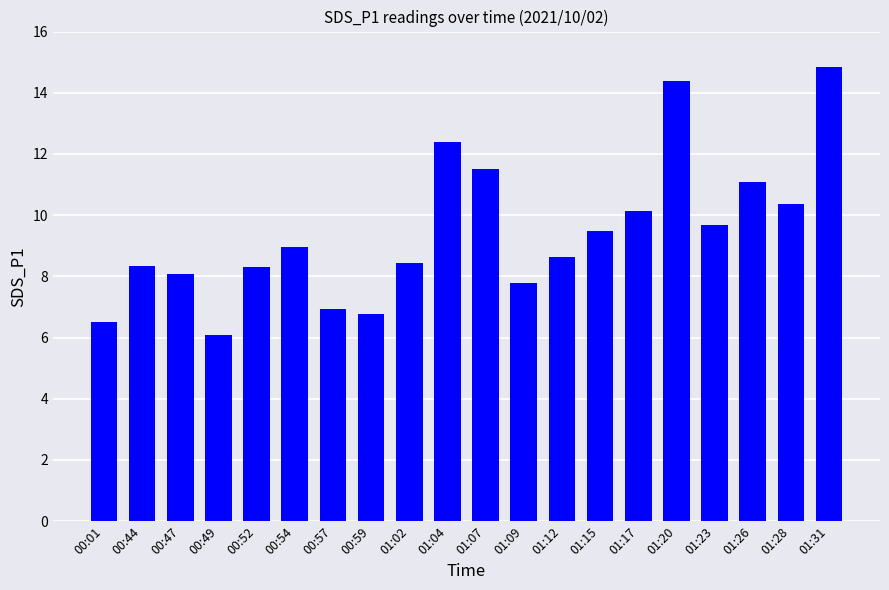

What is the sum of the values at 01:07 and 01:02?

19.9